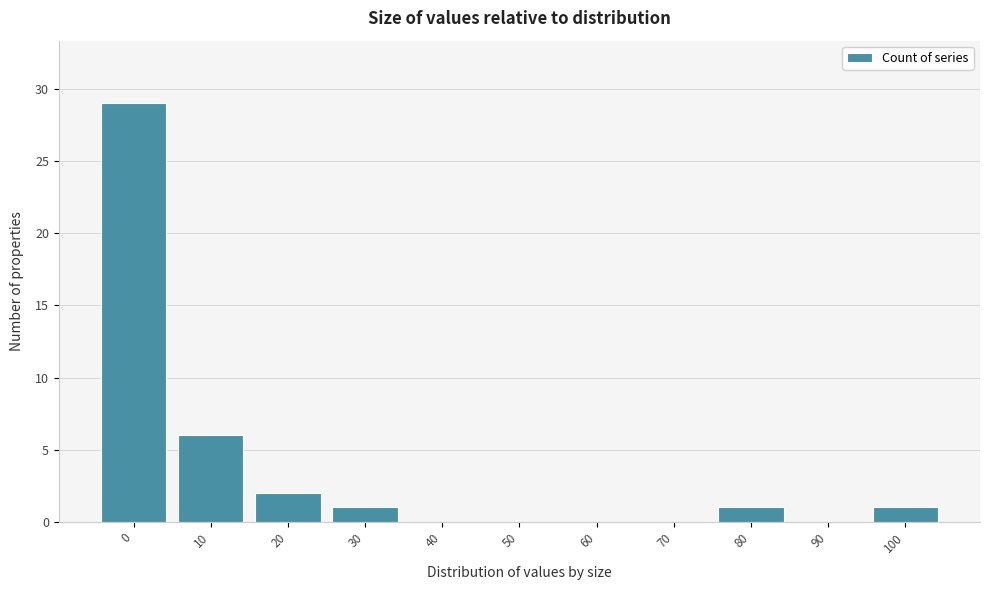

Reading left to right, transcribe all the data shown in this chart.

0=29	10=6	20=2	30=1	40=0	50=0	60=0	70=0	80=1	90=0	100=1